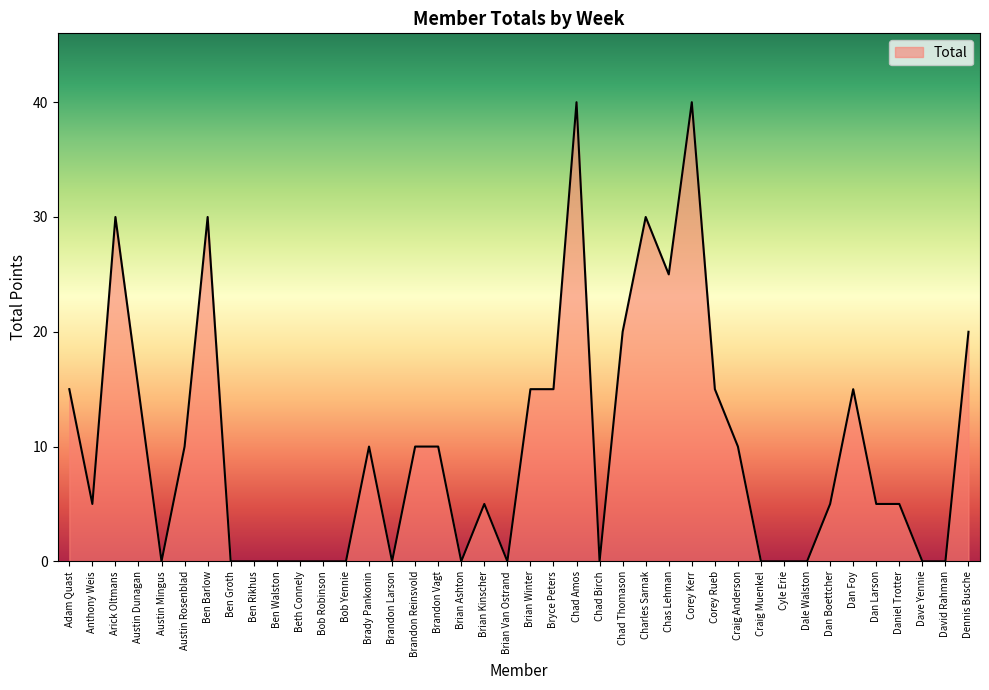

True or false: the data has more than 0 interior local peaks.

True